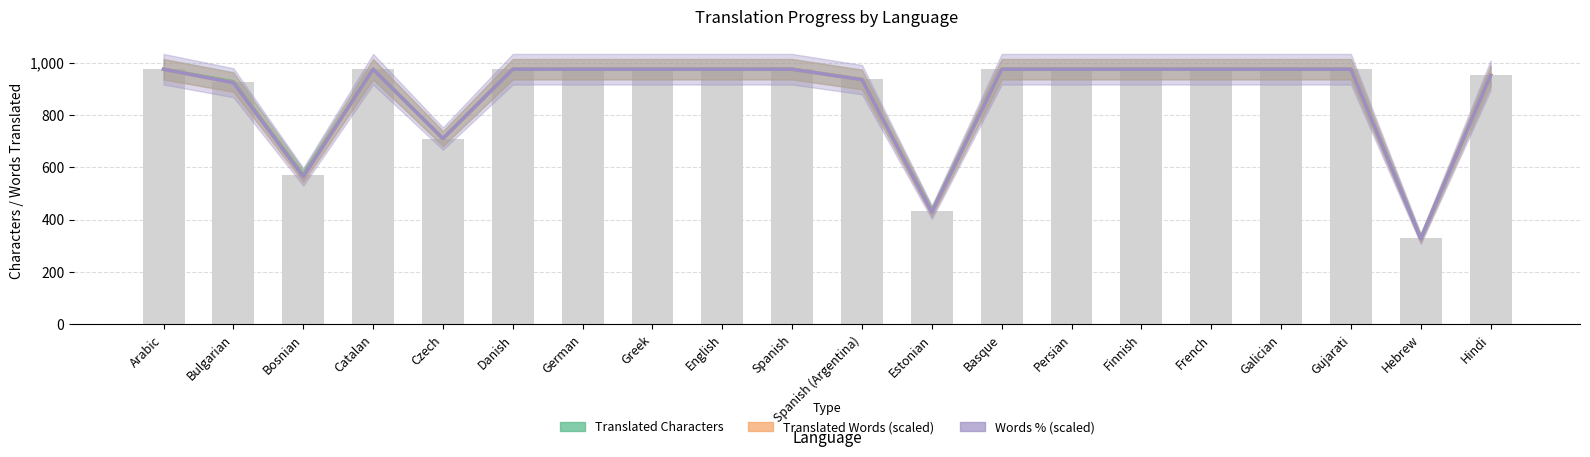

Read the Translated Words (scaled) value at Greek.

975.0